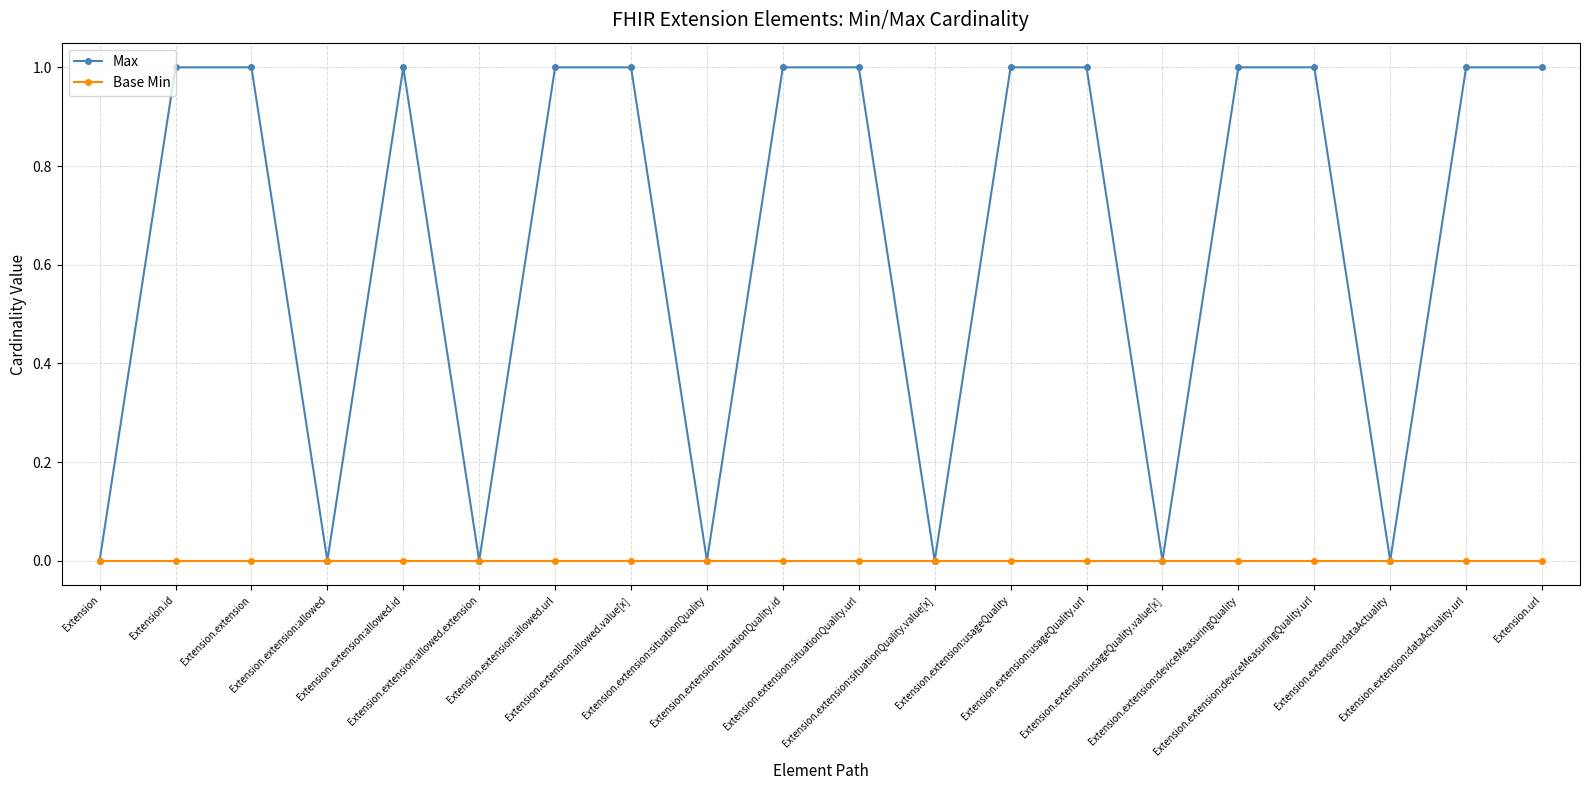

What is the difference between the maximum and minimum values in the Max series?

1